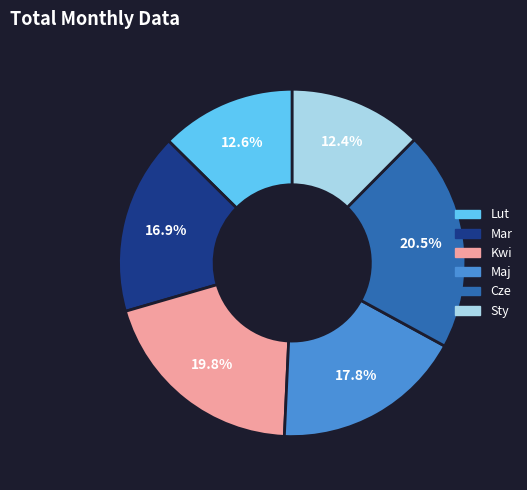

Approximately how many times larger is the value at Cze compared to Lut?

1.6